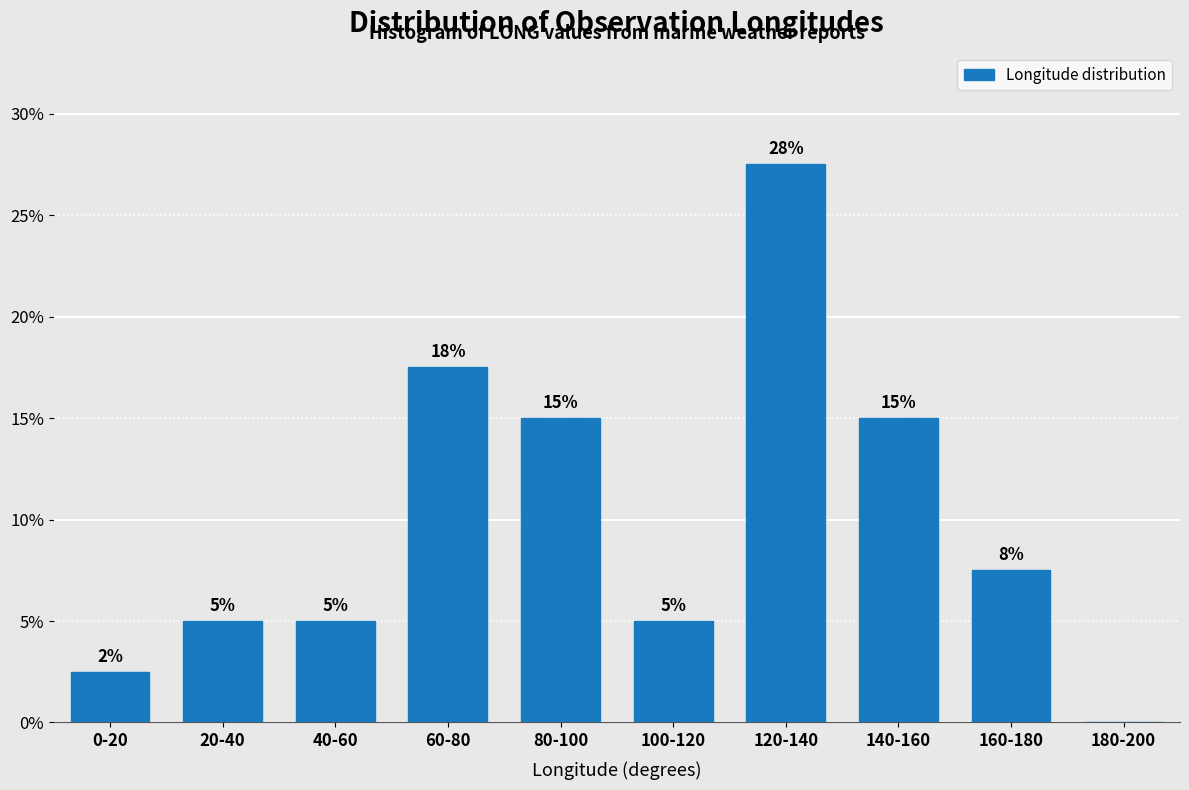

Where does the data first go above 7?

60-80